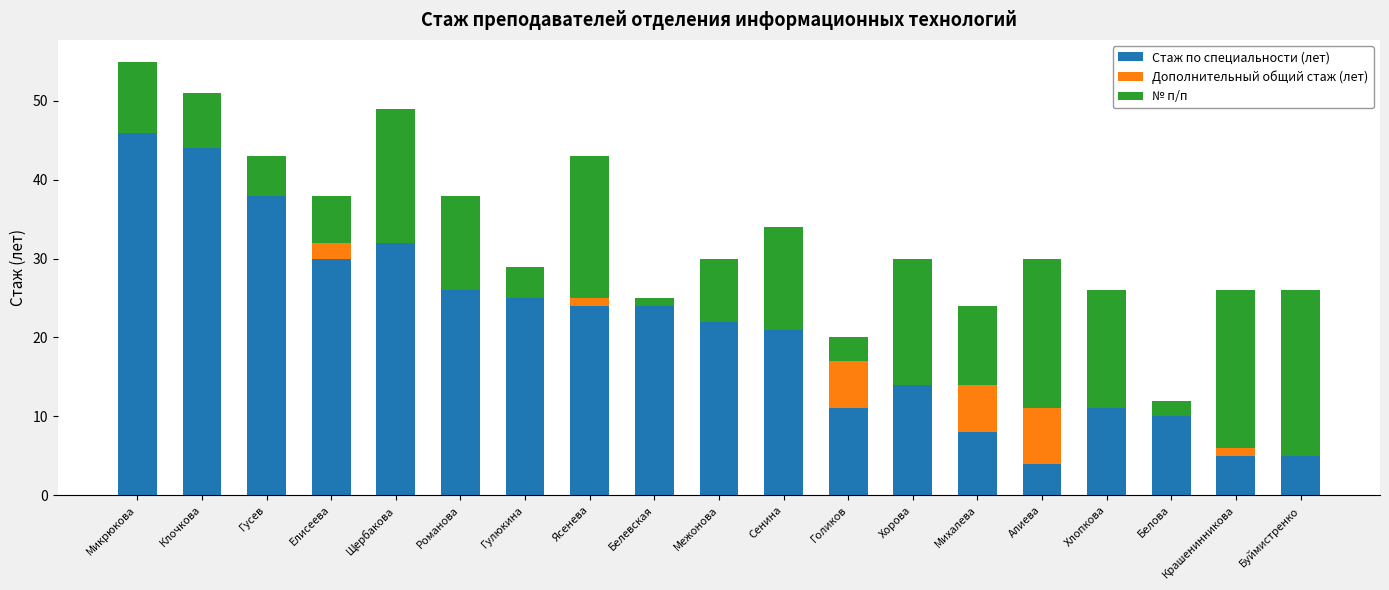

How many data points does each series have?

19